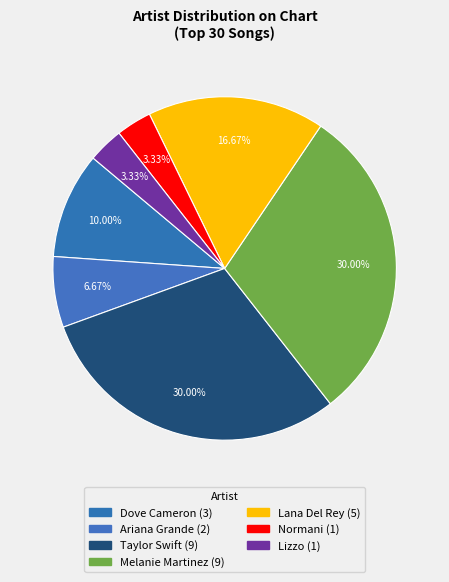

Count the number of slices in the pie.

7